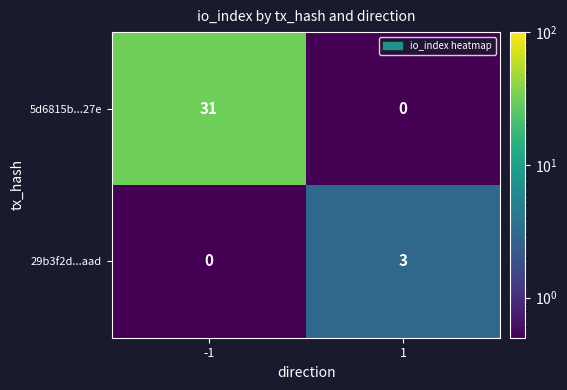

Reading left to right, what are all the values shown in this chart?

5d6815b...27e: 31	0
29b3f2d...aad: 0	3